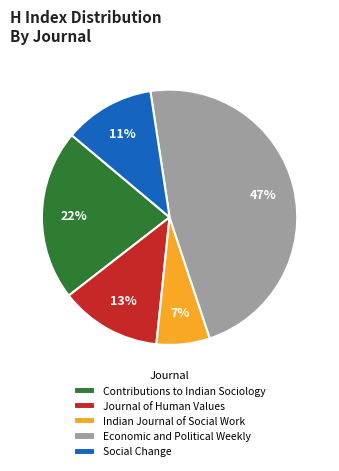

Count the number of slices in the pie.

5